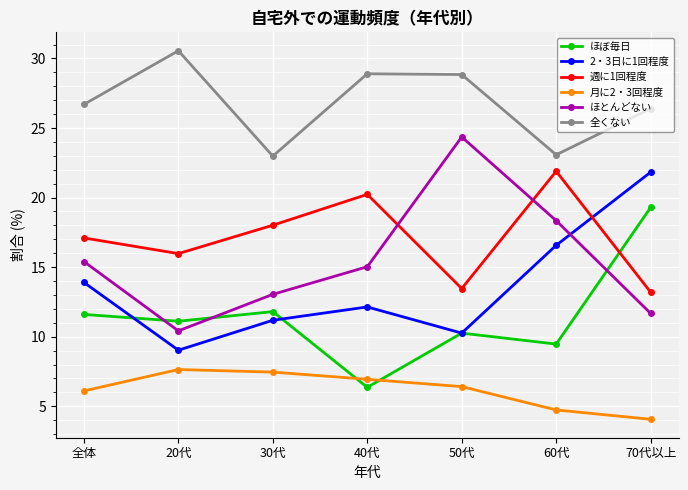

True or false: 週に1回程度 and 全くない intersect in this chart.

False